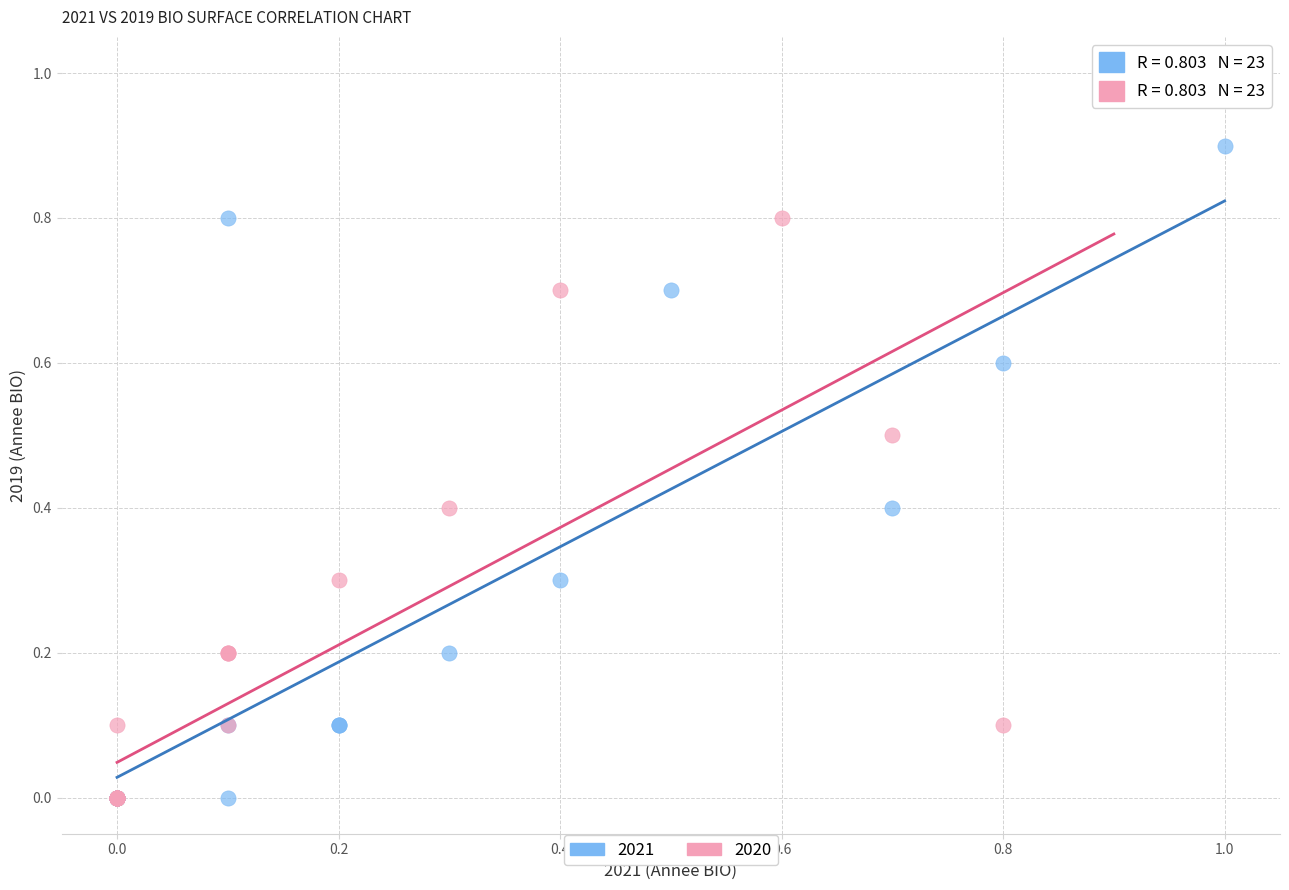

Which series has the largest Y range (max minus min)?

2020